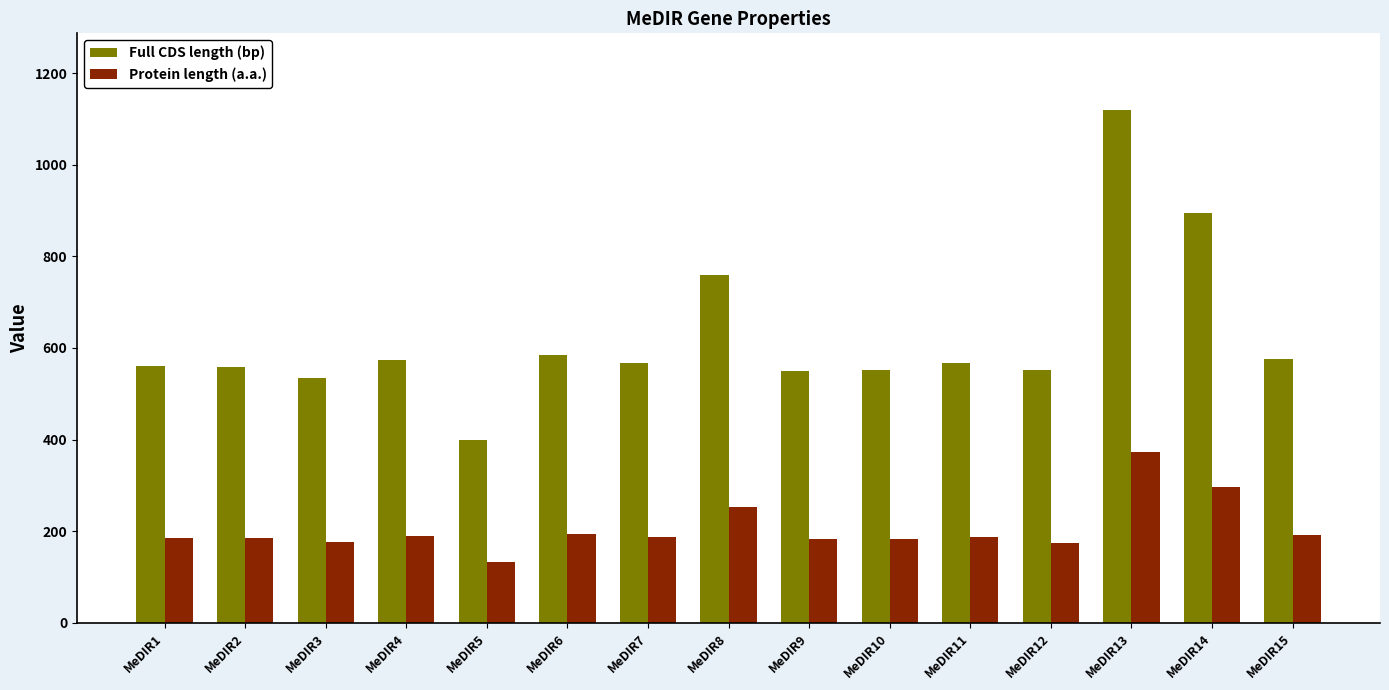

How many groups of bars are there?

15